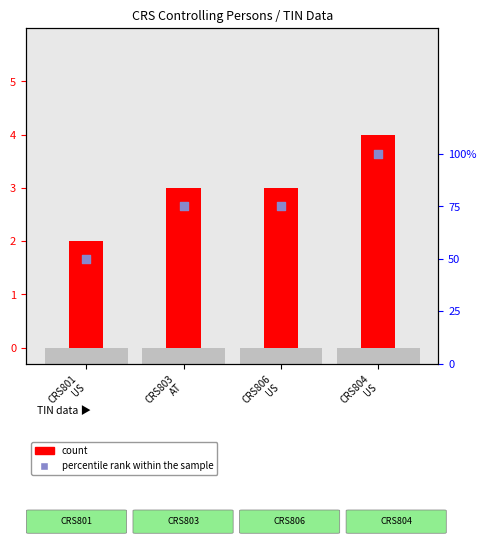

What are all the series names shown in the legend?

count, percentile rank within the sample